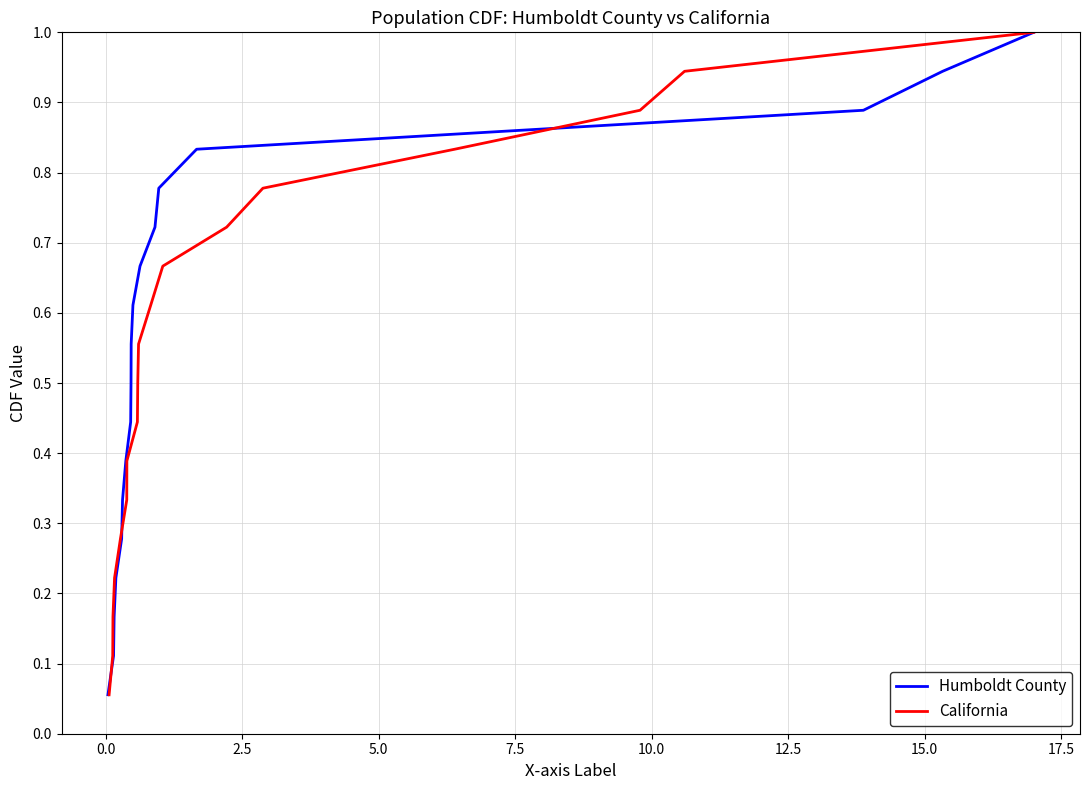

What is the highest value of the Humboldt County series?

1.0